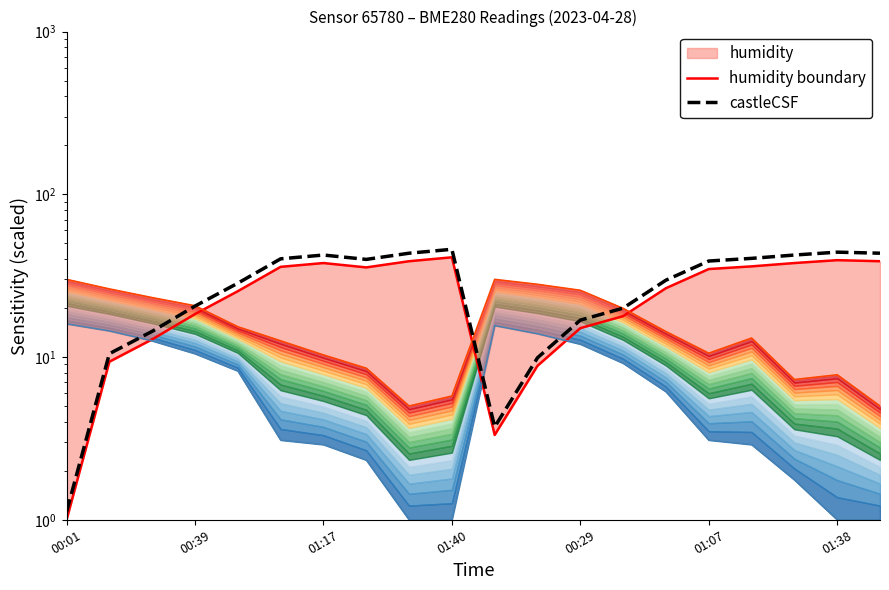

What is the sum of all castleCSF values?

575.9